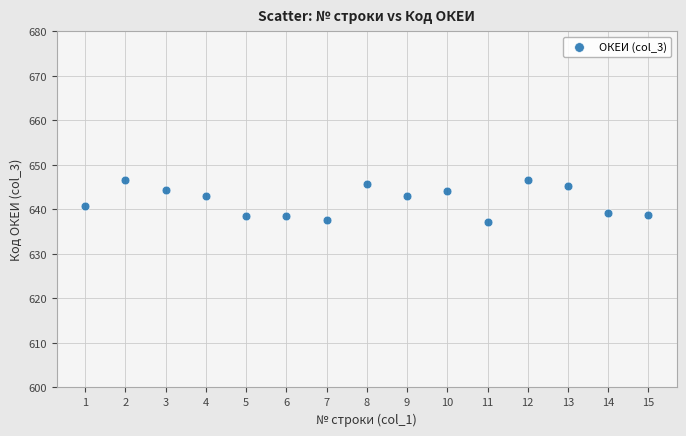

What is the range of X values (max minus min)?

14.0